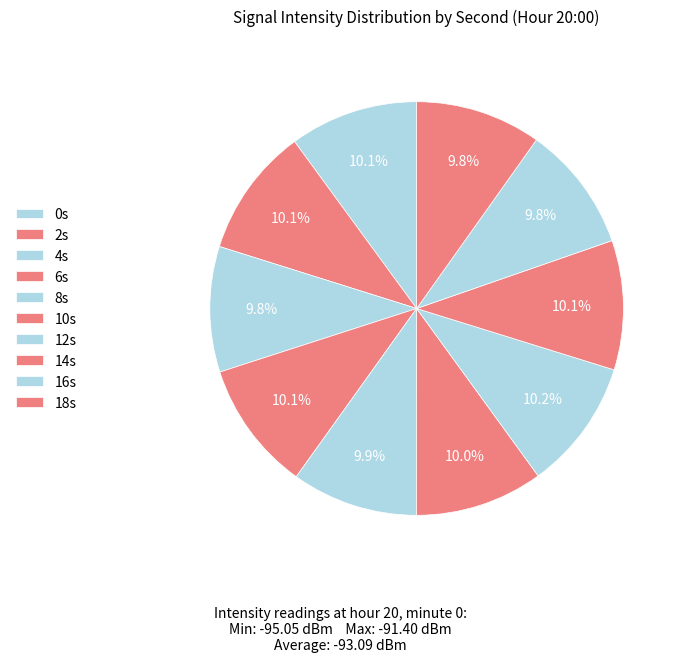

Is there a majority slice in this chart?

No